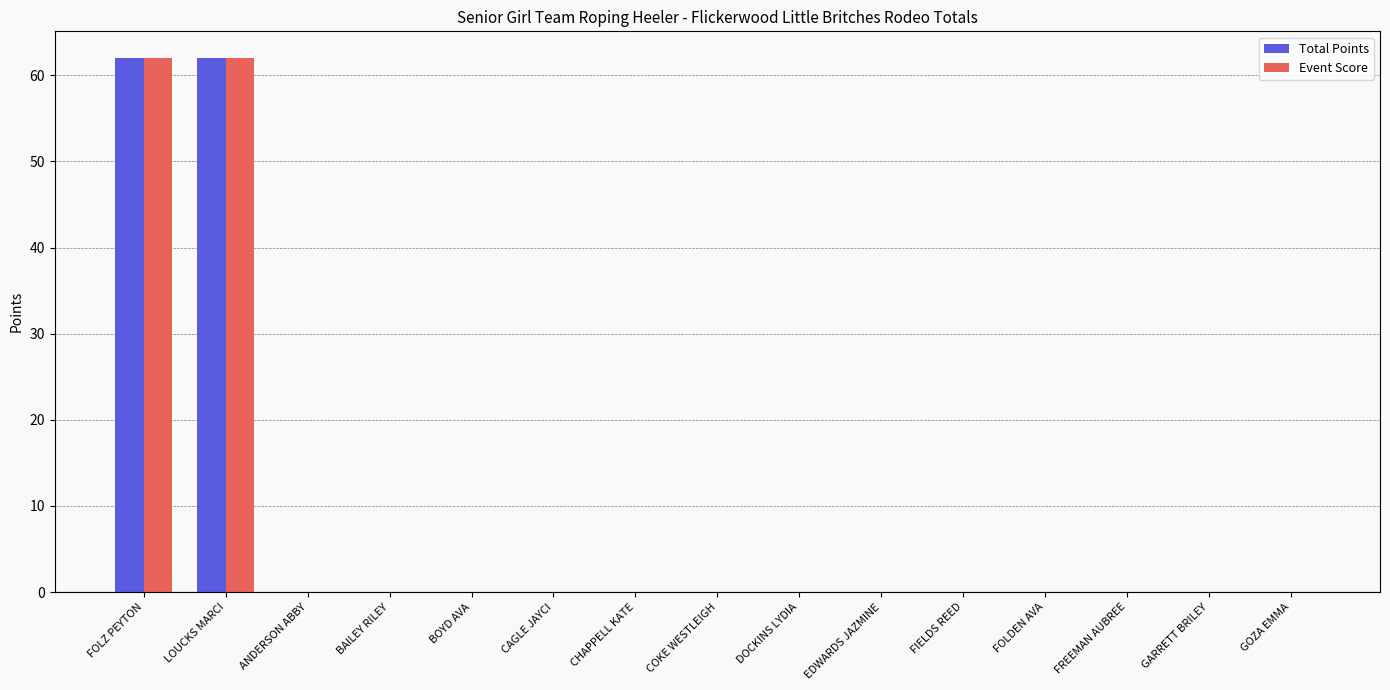

What is the maximum value for Total Points?

62